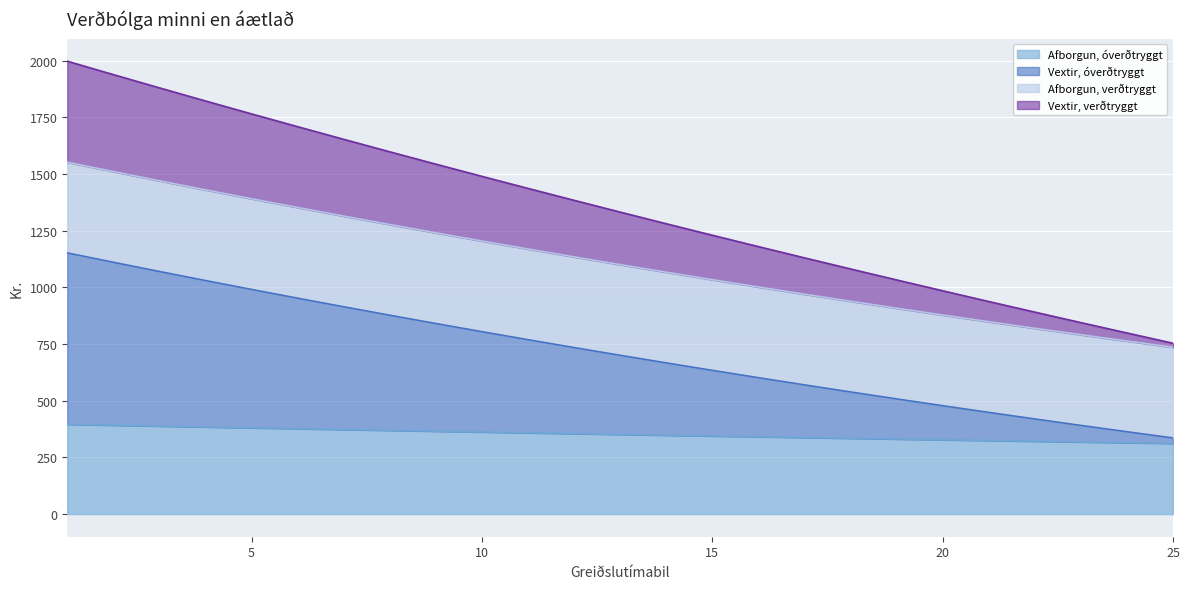

Where is Afborgun, óverðtryggt nearest to the value 353?

13